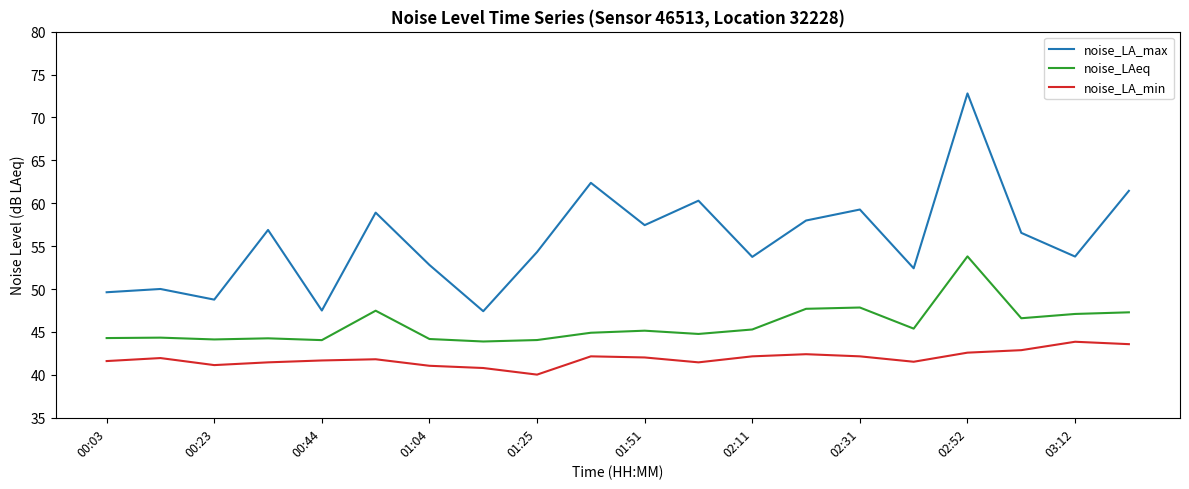

True or false: noise_LA_max and noise_LA_min cross at least once.

False